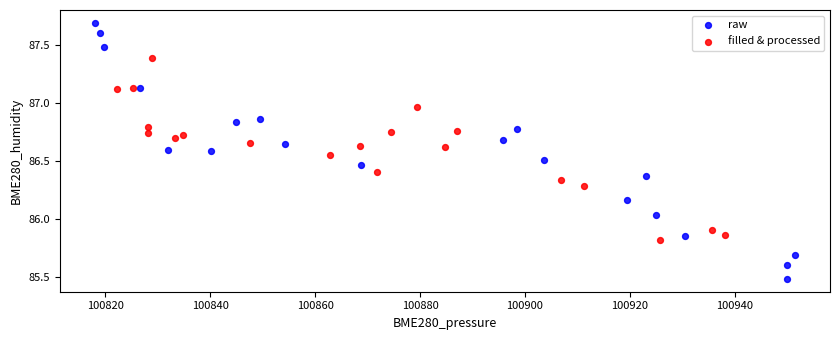

What are all the series names shown in the legend?

raw, filled & processed